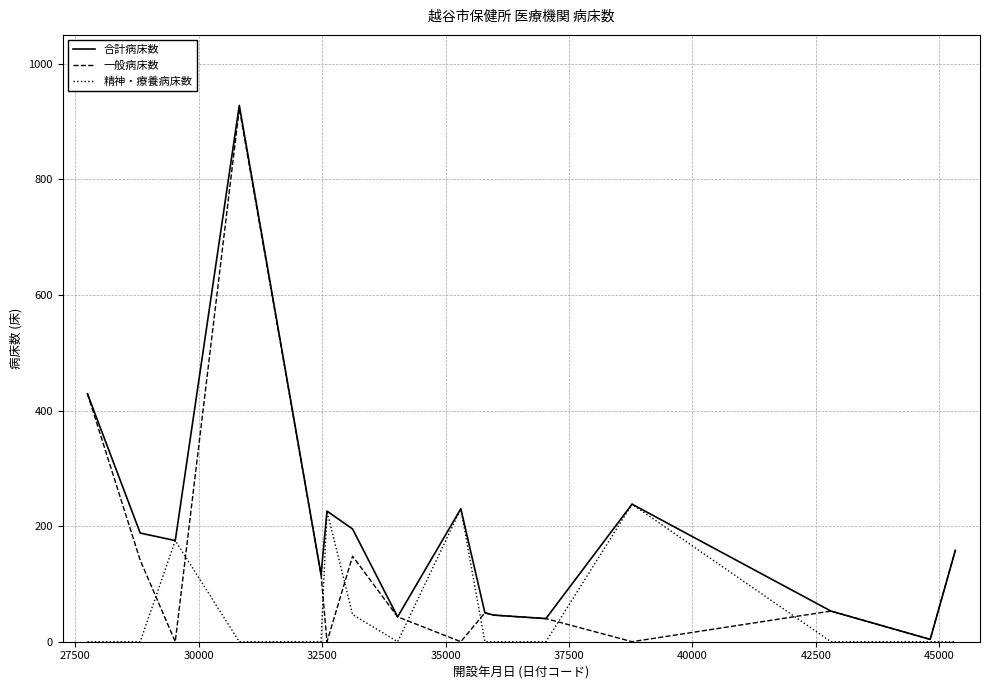

What is the maximum value for 一般病床数?

923